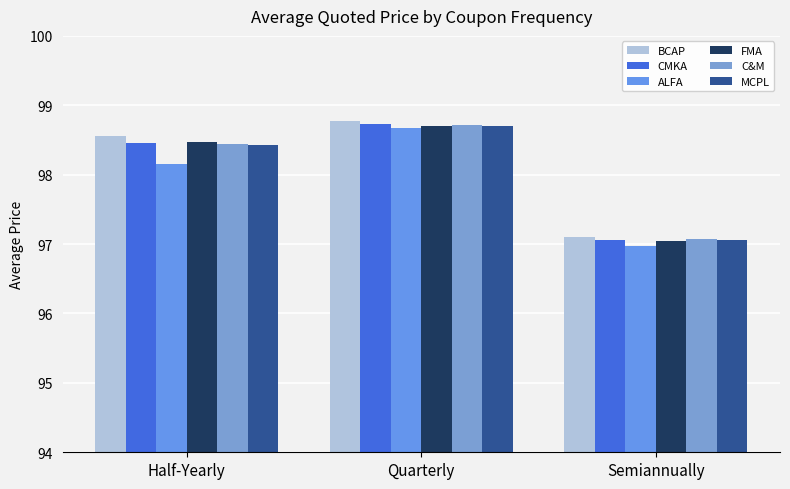

How many bars are there in each group?

6